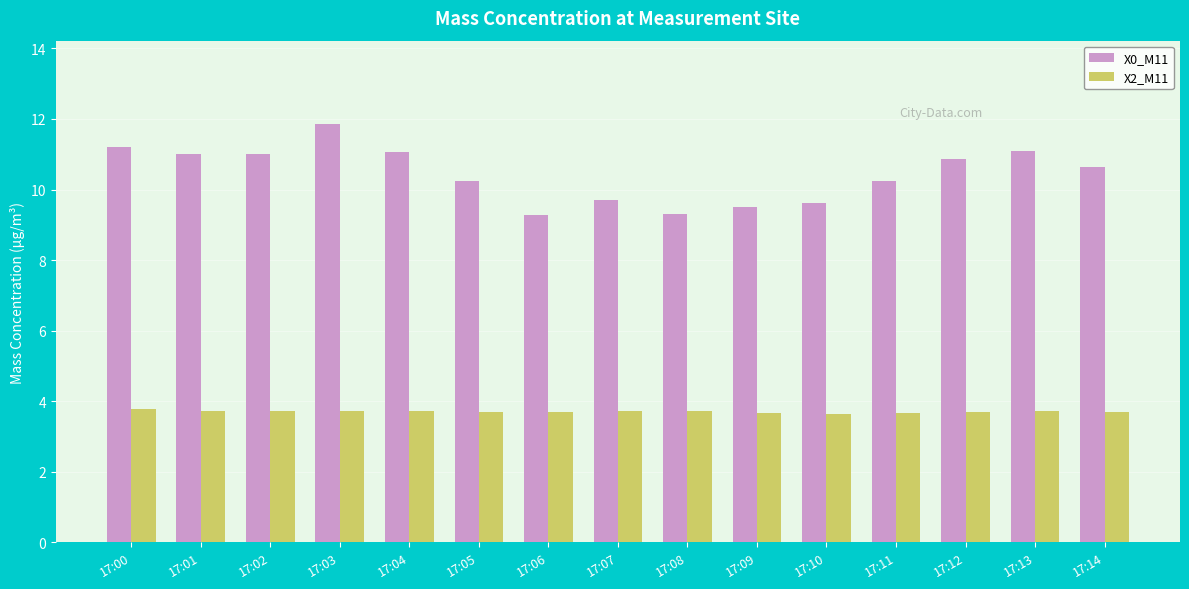

What is the average value of the X0_M11 series?

10.4